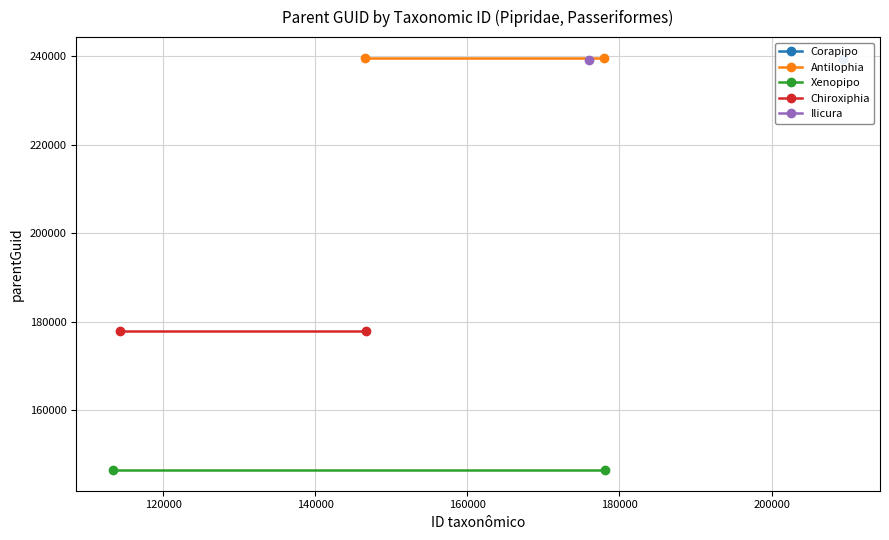

Is it true that Chiroxiphia equals 309074 at 120000?

False